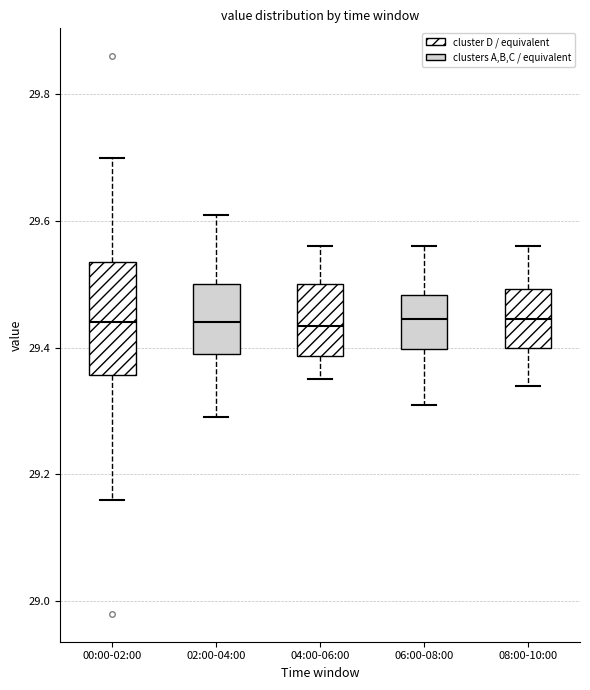

Which box is the tallest, from its lower edge to its upper edge?

00:00-02:00